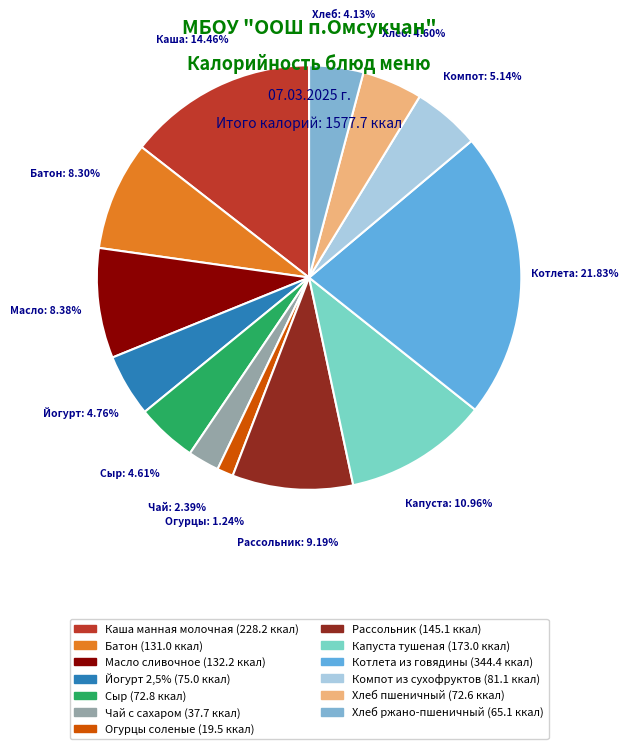

Between Хлеб ржано-пшеничный and Каша манная молочная, which is larger?

Каша манная молочная